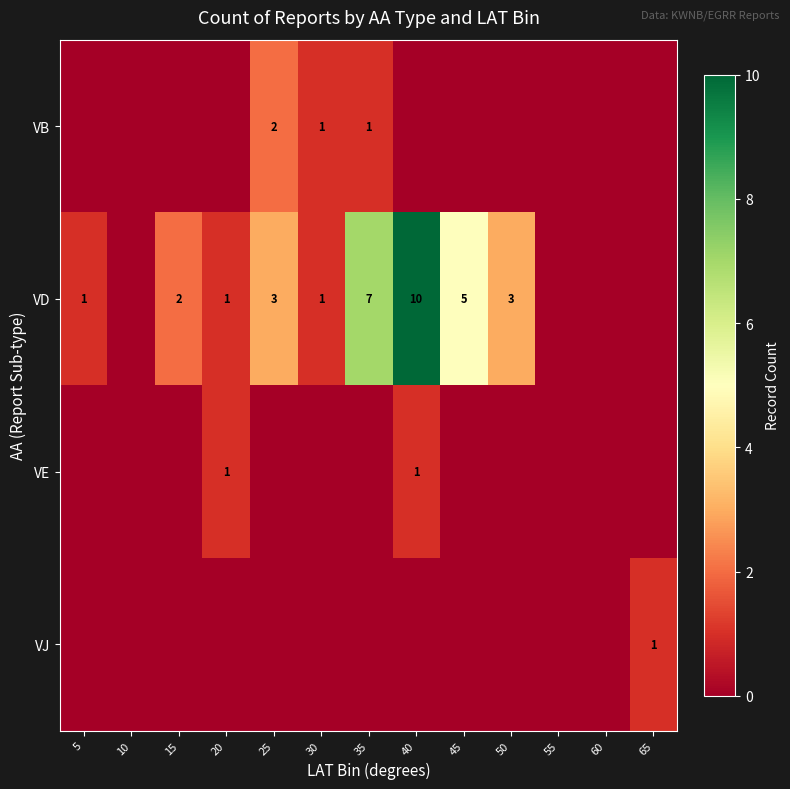

What is the sum of the VD values at 5 and 15?

3